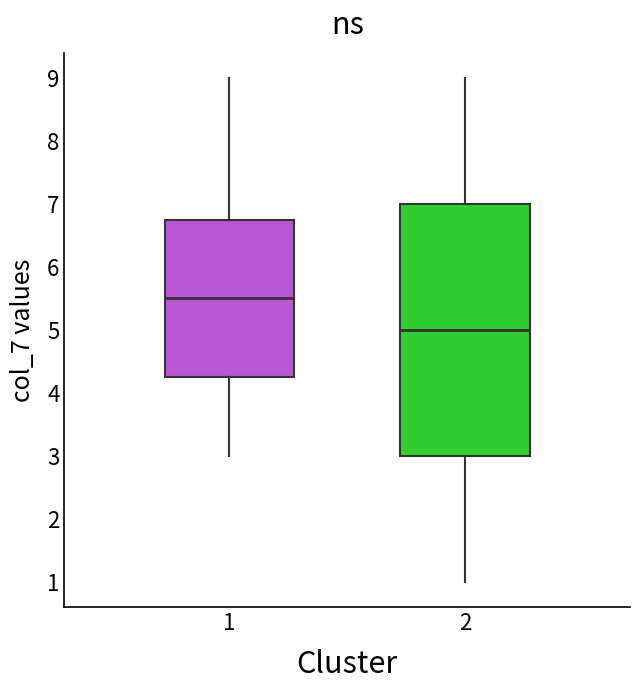

Which box's median line is the lowest?

2